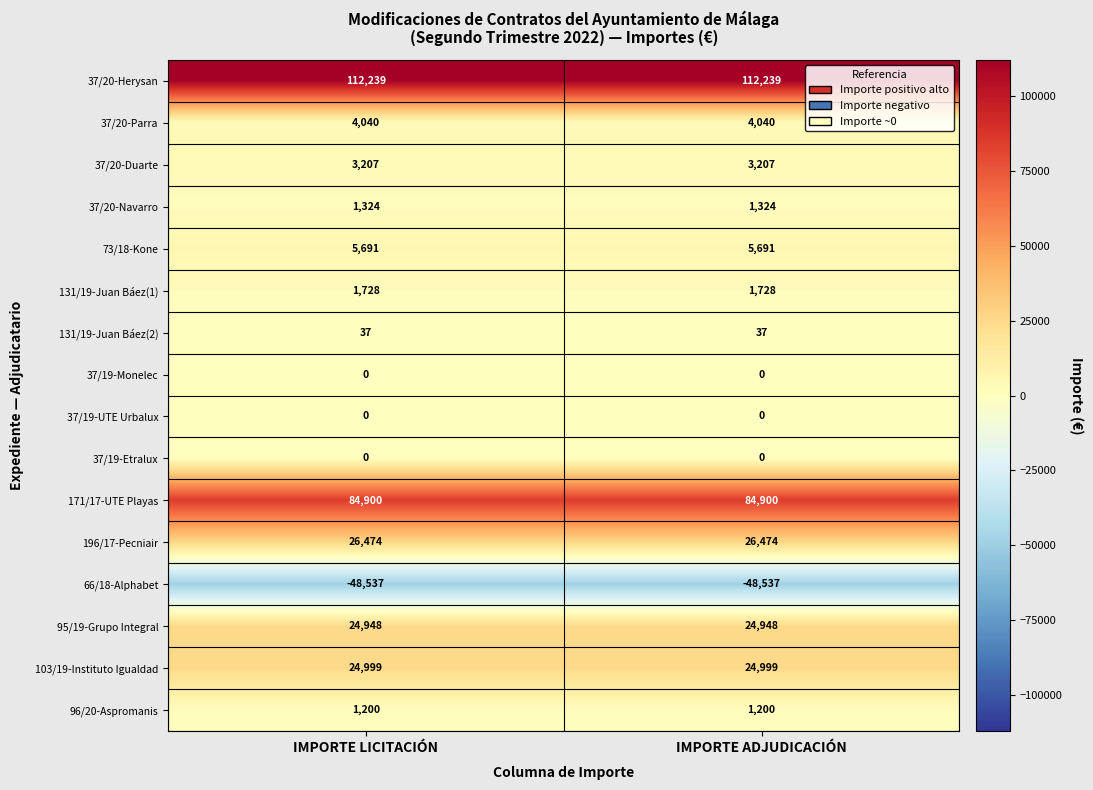

What is the minimum value for 73/18-Kone?

5691